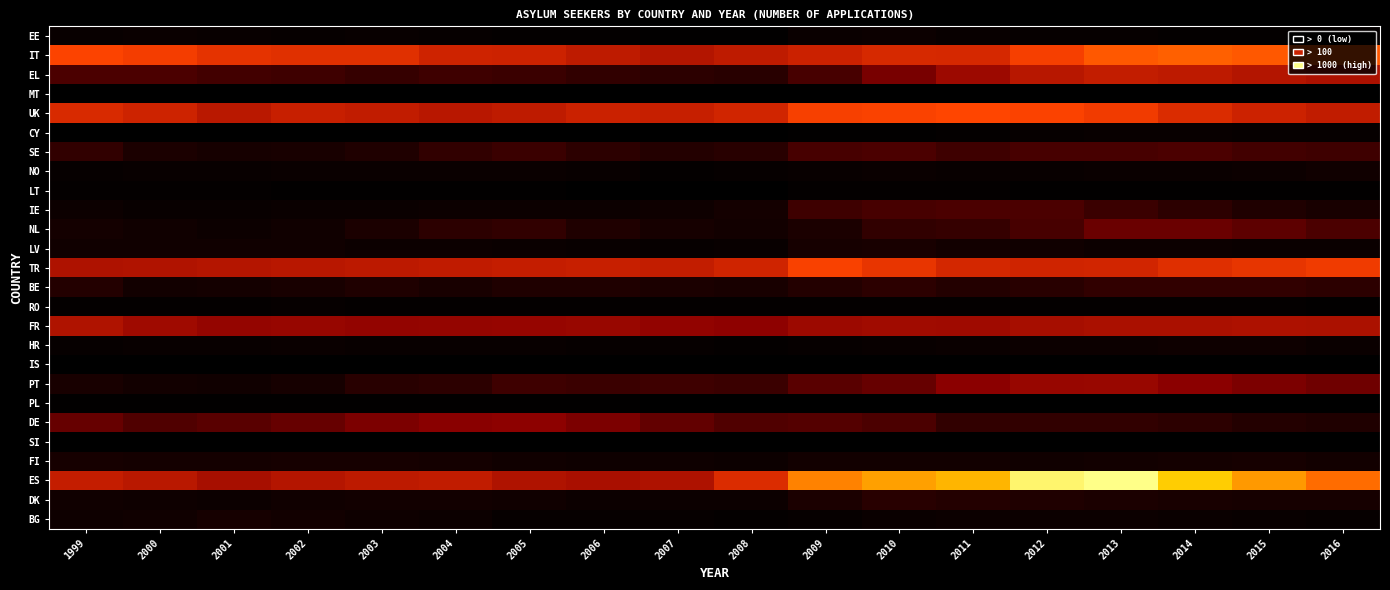

What is the total value across all series at 2014?

7017